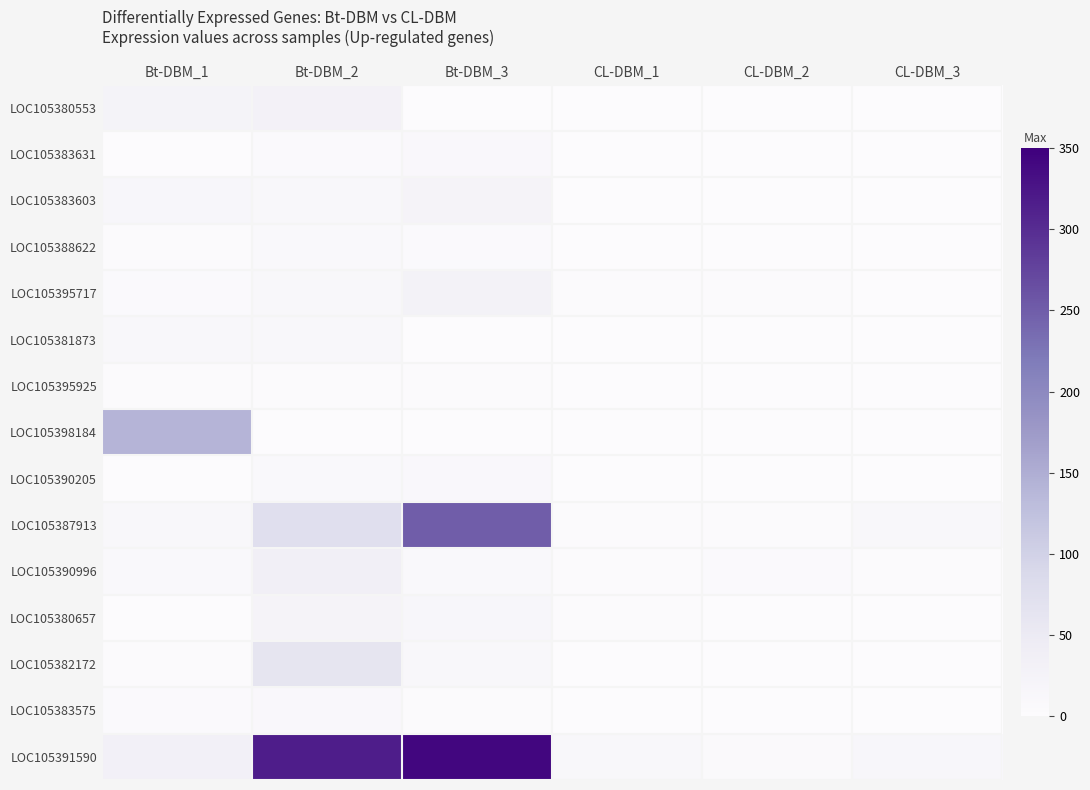

Which series changed the most between Bt-DBM_1 and Bt-DBM_3?

LOC105391590